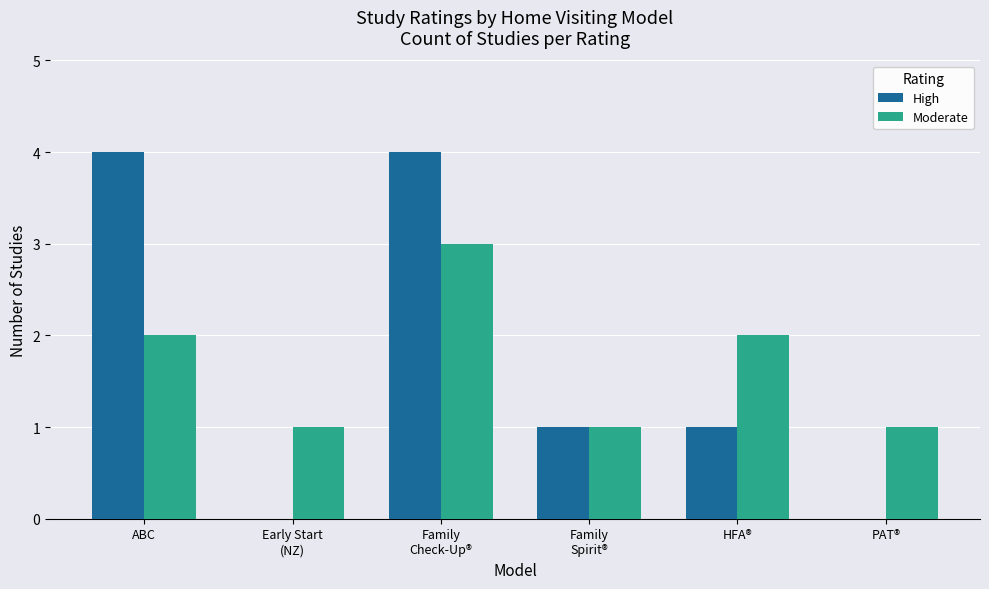

What is the total value across all series at PAT®?

1